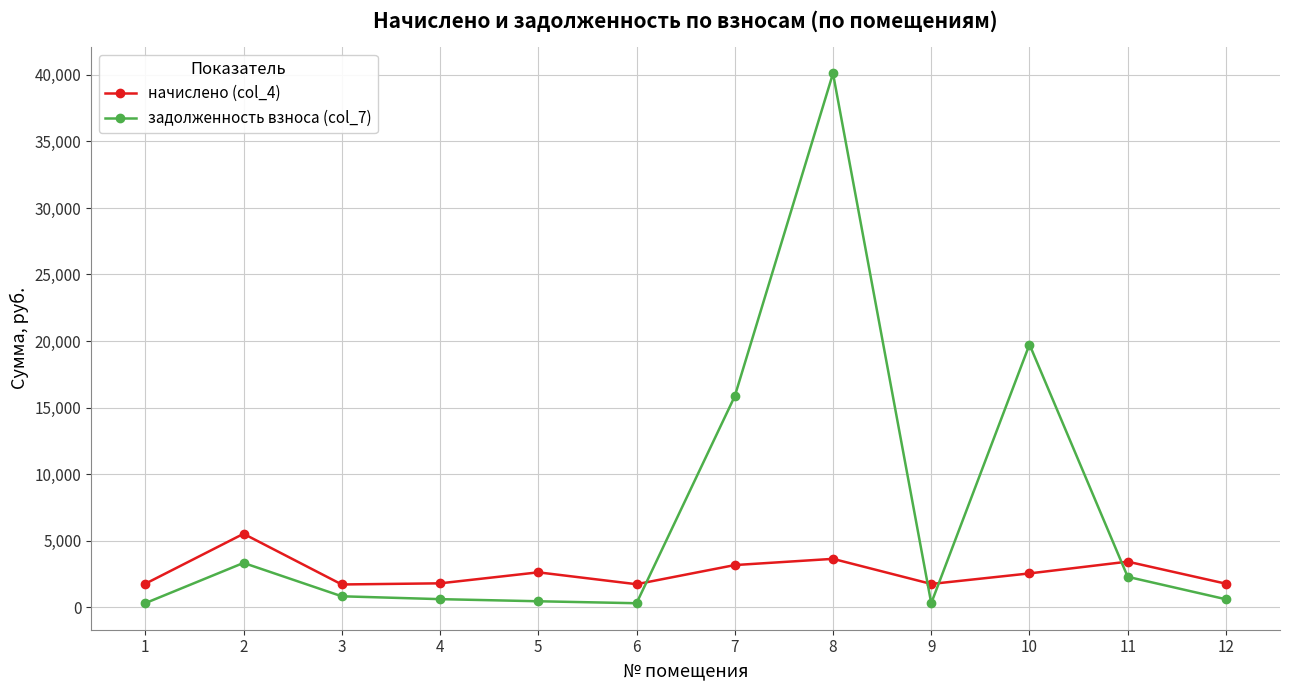

How many lines are shown in the chart?

2